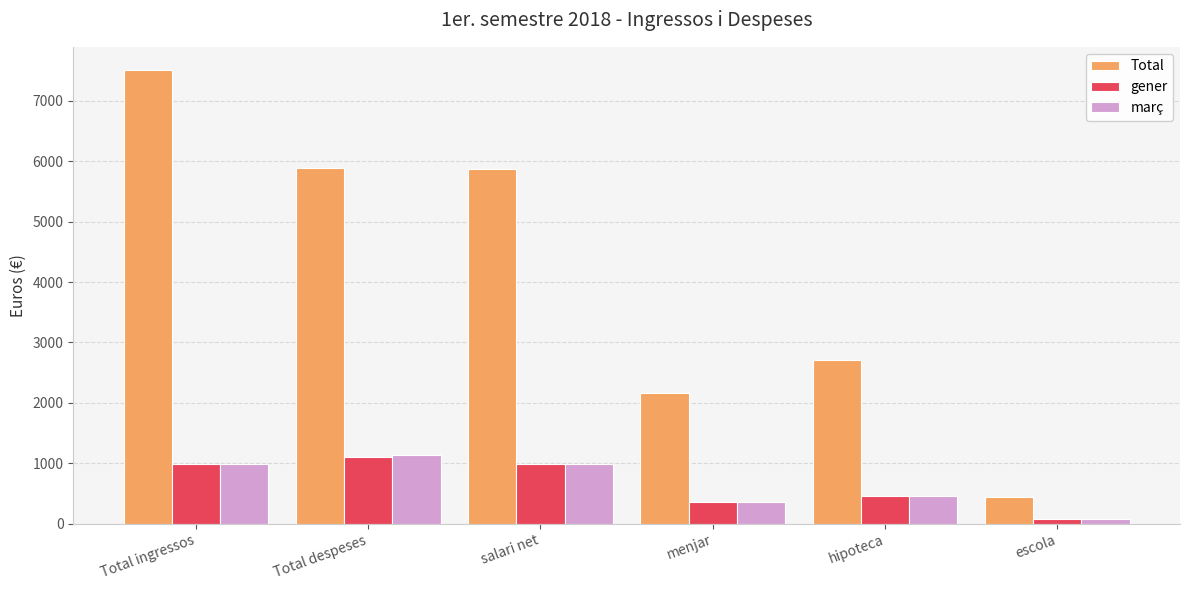

What are all the series names shown in the legend?

Total, gener, març